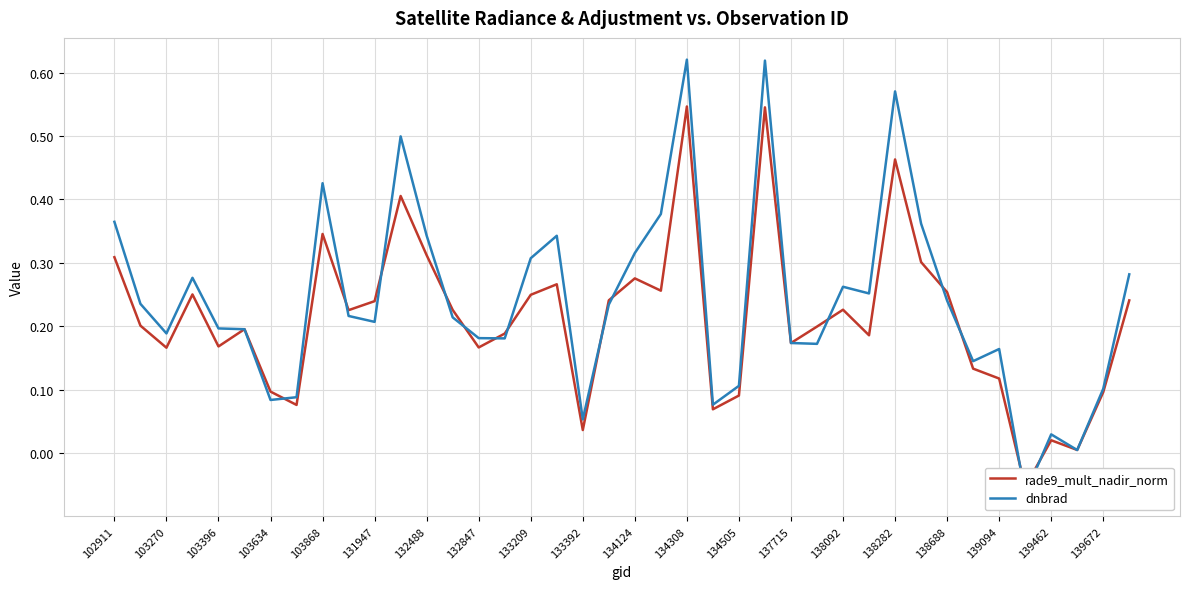

What is the lowest value of the rade9_mult_nadir_norm series?

-0.1